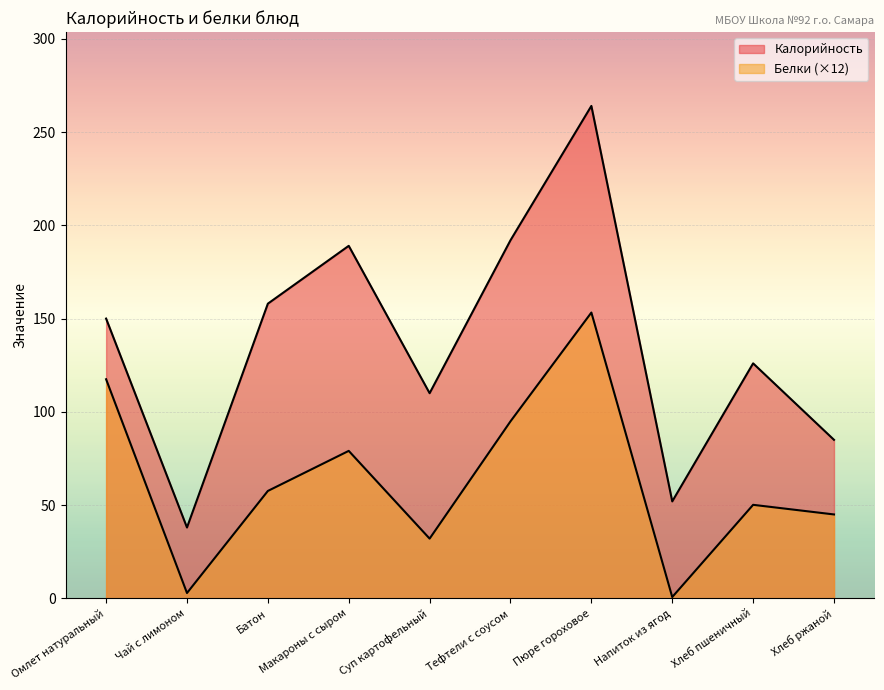

List the series in order of their peak value, lowest first.

Белки, Калорийность